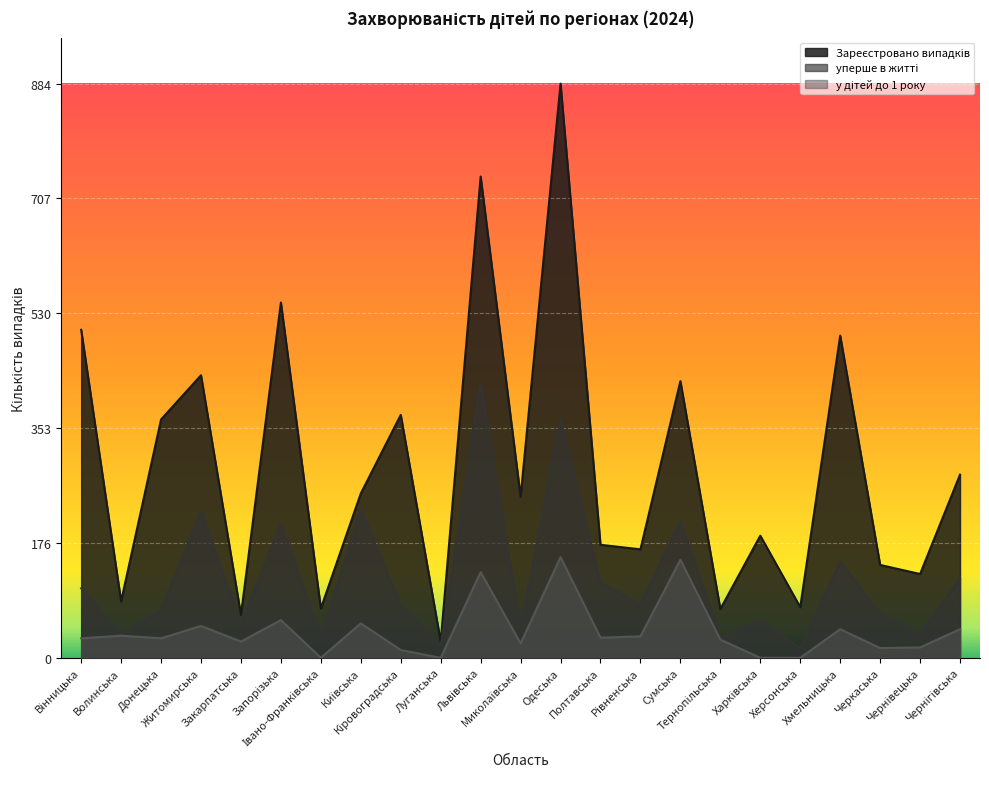

True or false: у дітей до 1 року and уперше в житті cross at least once.

False